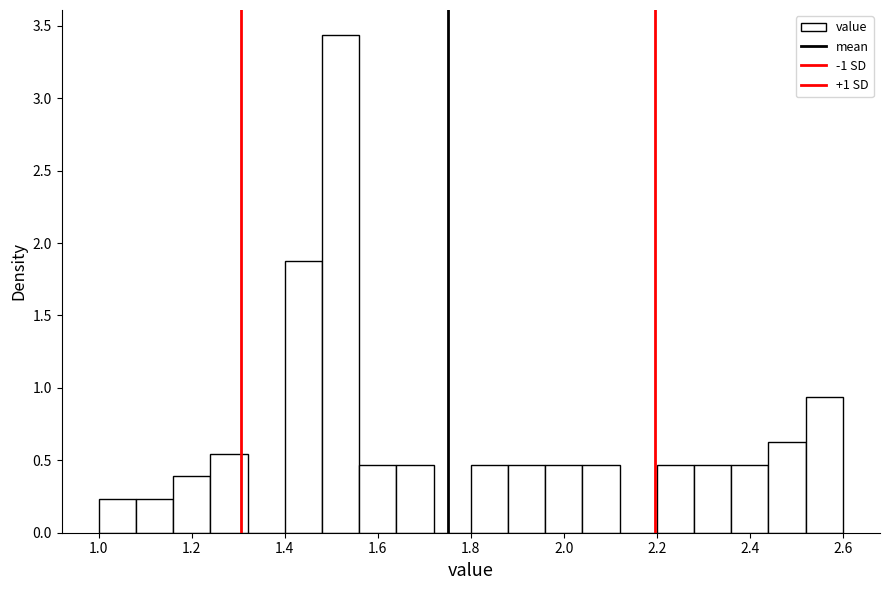

Which range on the x-axis has the tallest bar?

1.48 to 1.56